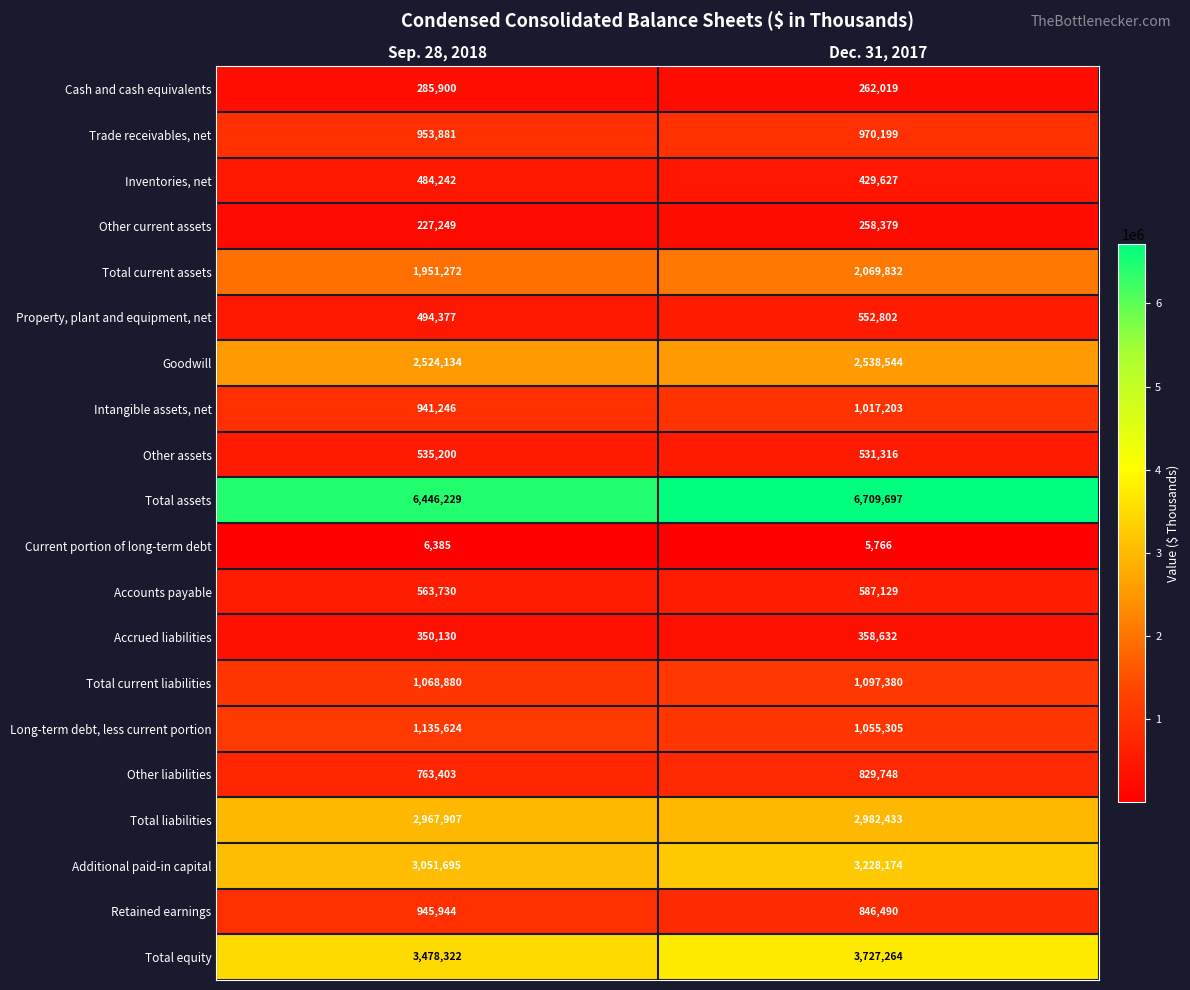

Which series has the largest total across all categories?

Total assets